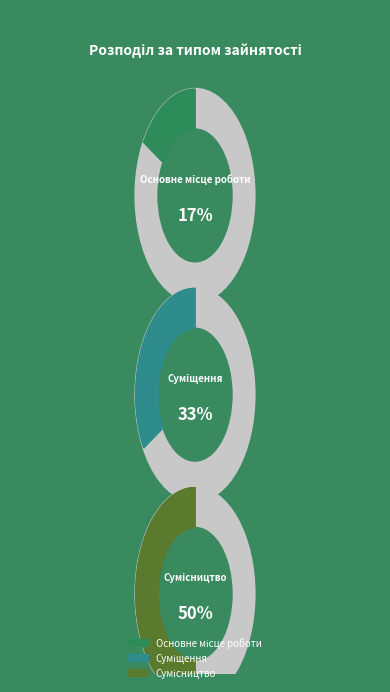

What is the smallest slice in the pie chart?

Основне місце роботи